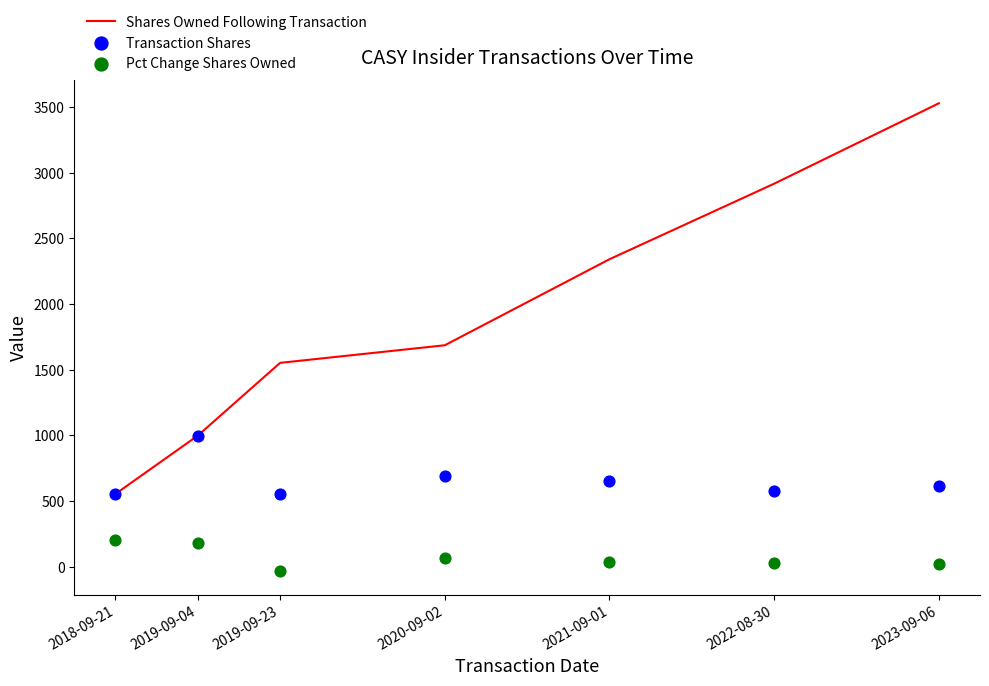

At which category is the sum across all series the highest?

2023-09-06